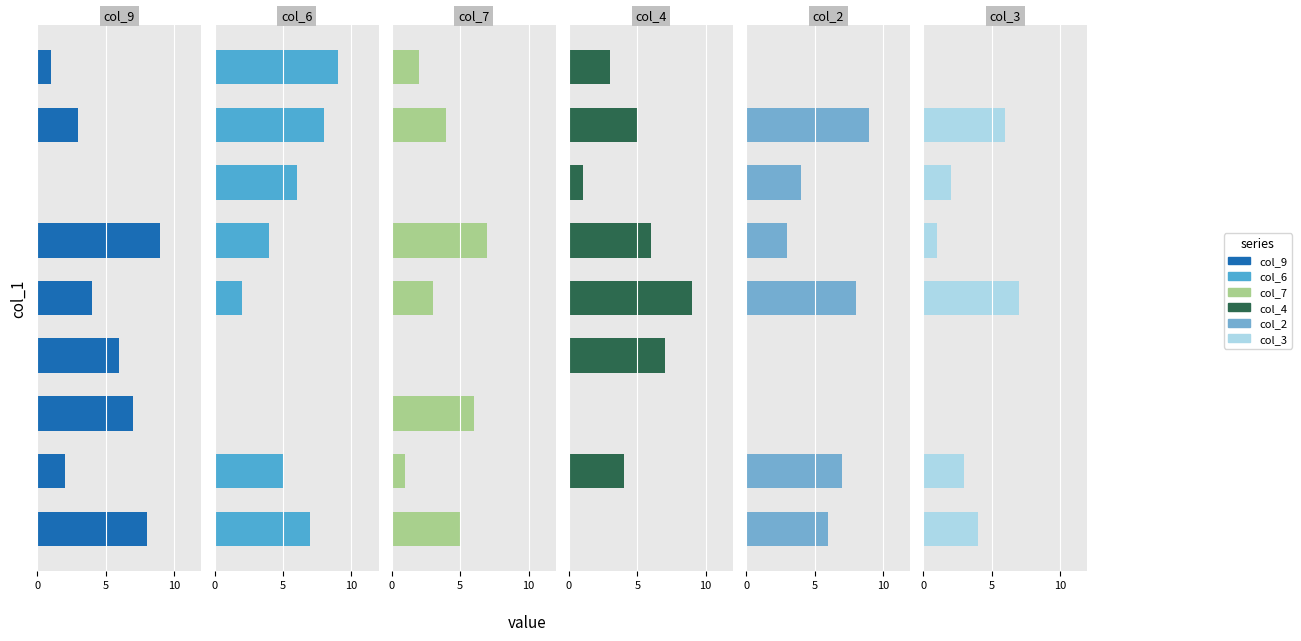

List the series in order of their peak value, highest first.

col_9, col_6, col_4, col_2, col_7, col_3